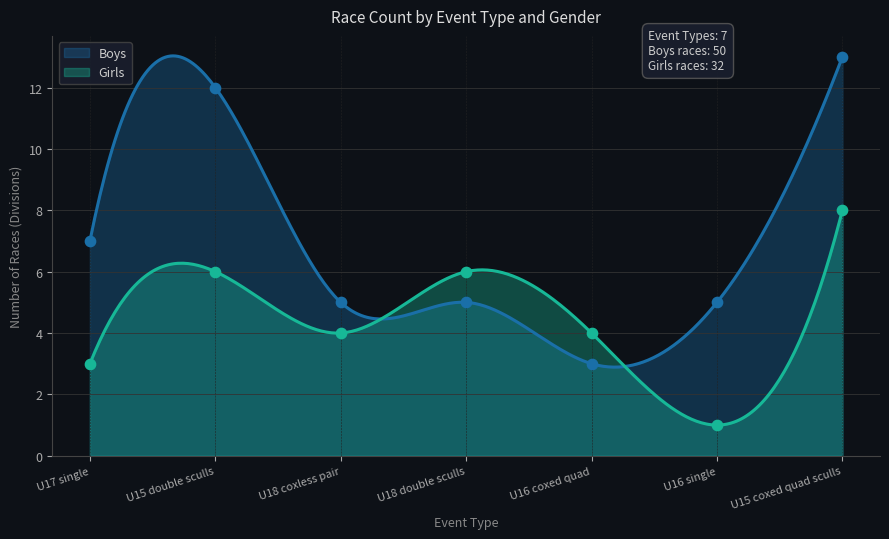

What are all the series names shown in the legend?

Boys, Girls